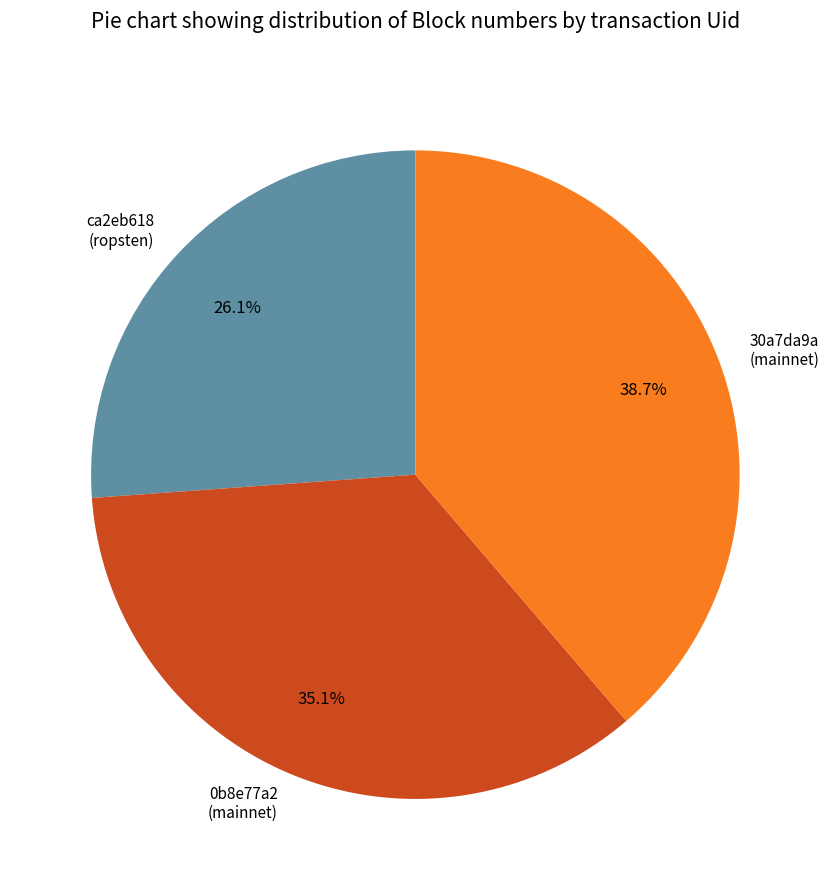

Rank the categories by value from lowest to highest.

ca2eb618 (ropsten), 0b8e77a2 (mainnet), 30a7da9a (mainnet)